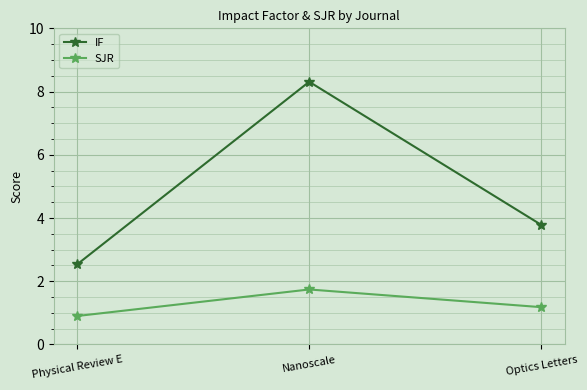

What is the value of the IF point at the 3rd from the left?

3.8